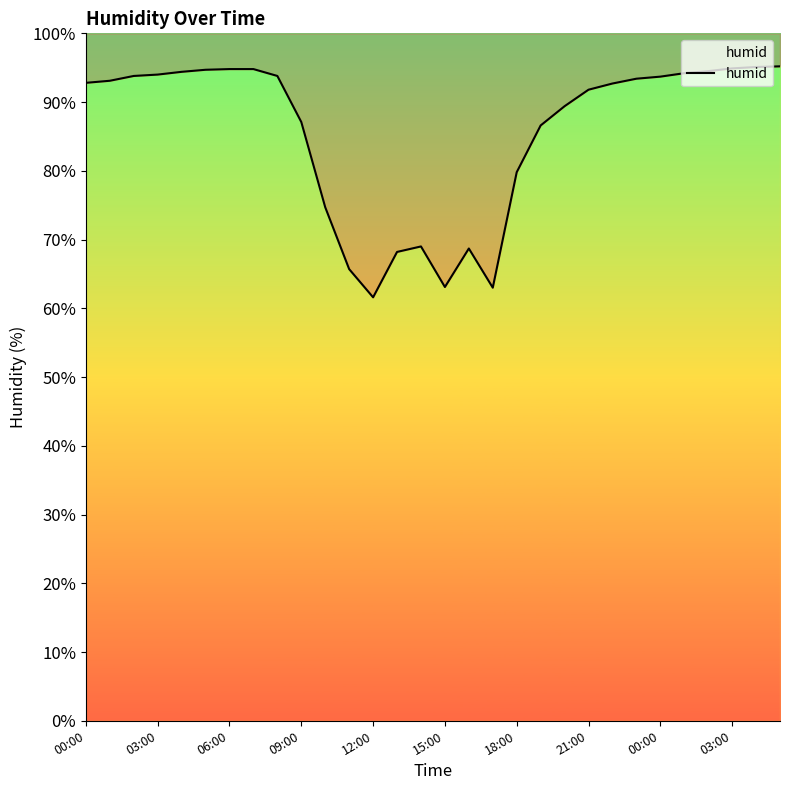

What value does the data have at 21:00?

91.8